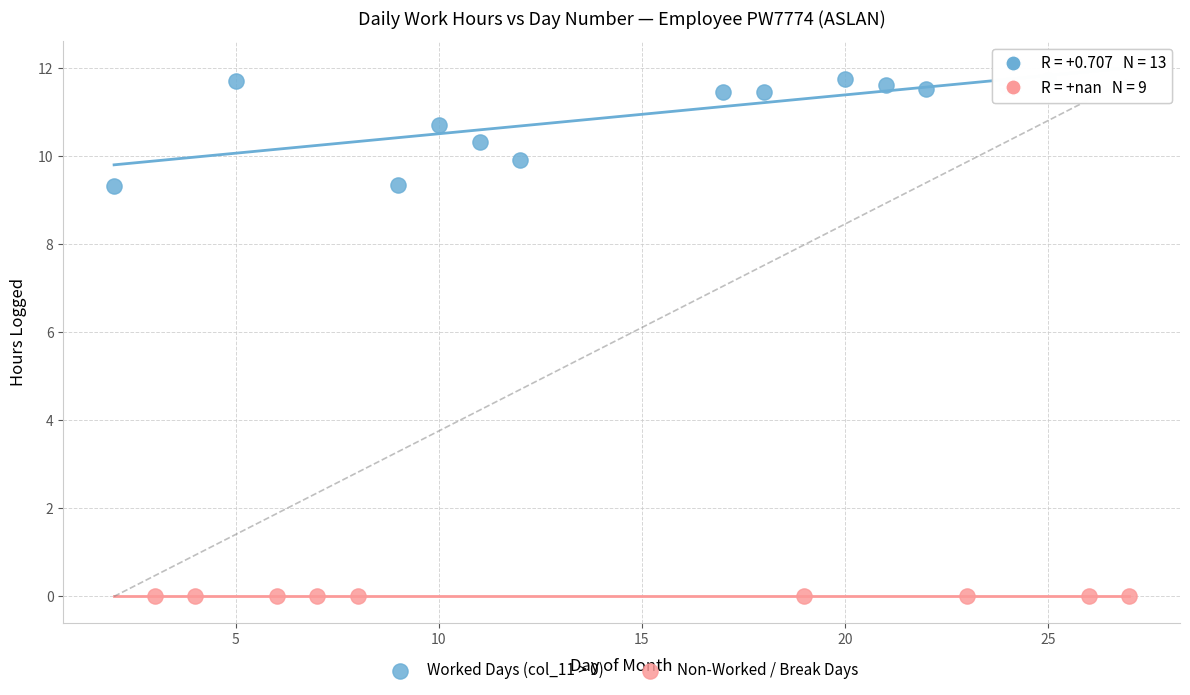

What are all the series names shown in the legend?

Worked Days (col_11 > 0), Non-Worked / Break Days